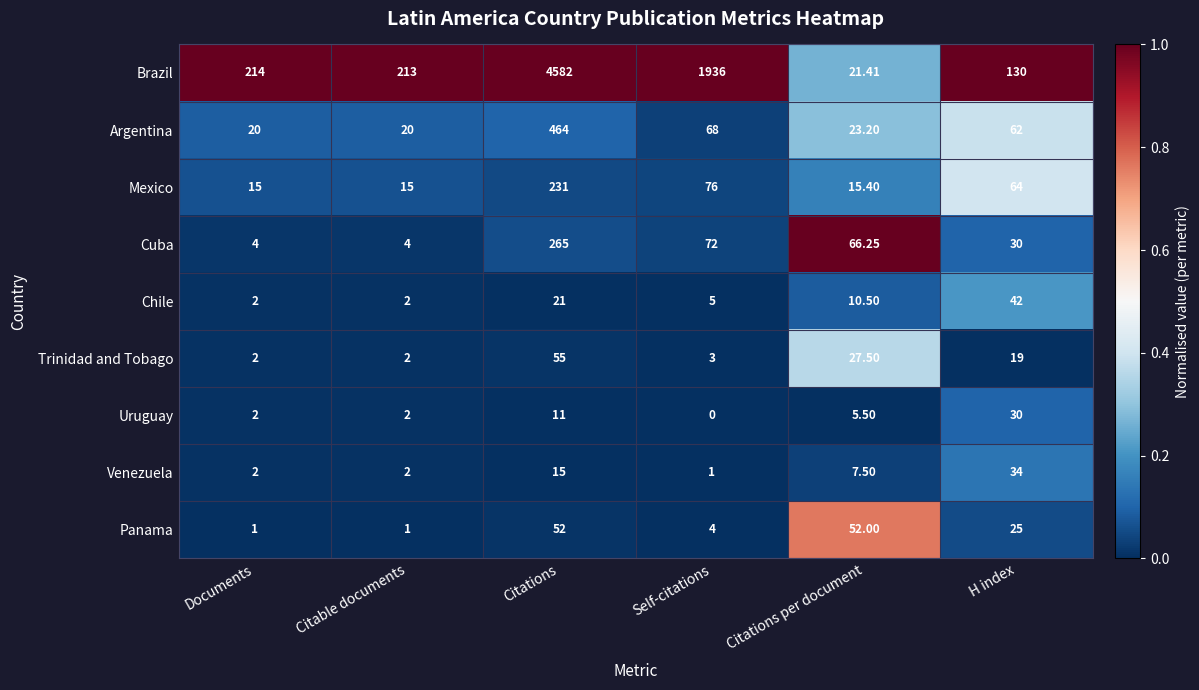

Which category has the lowest value in the Venezuela series?

Self-citations